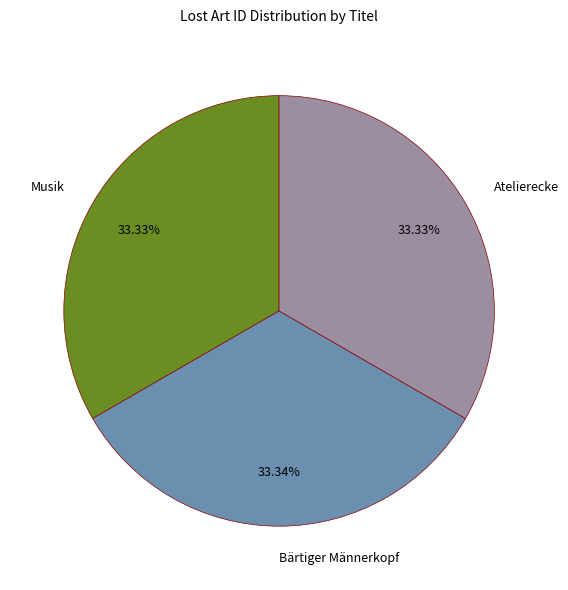

How many segments does this pie chart have?

3